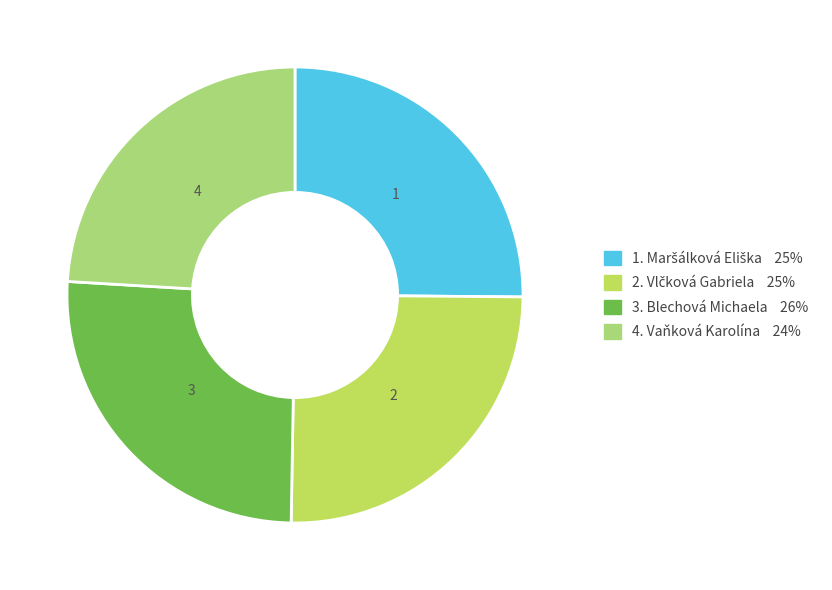

Does any single category account for the majority?

No